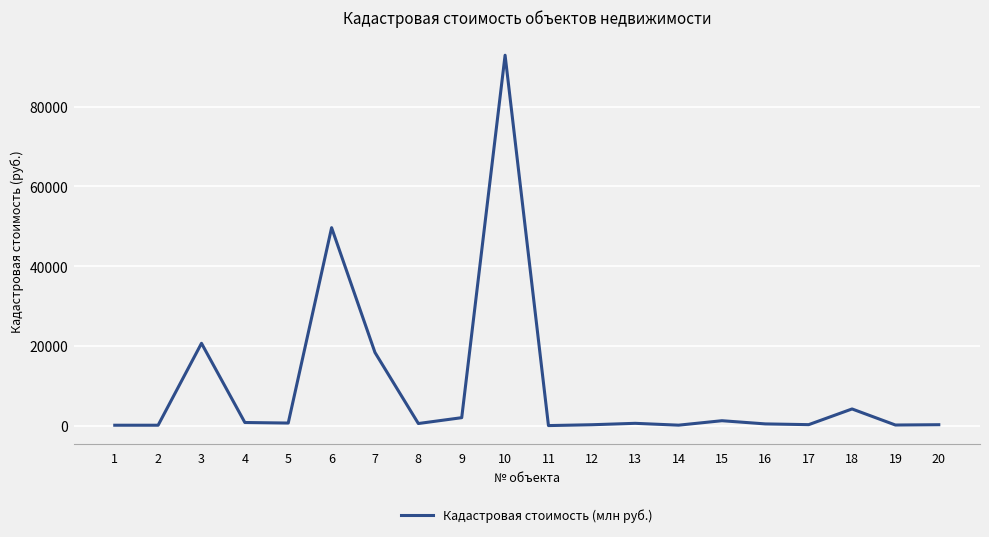

How many series are shown in this chart?

1